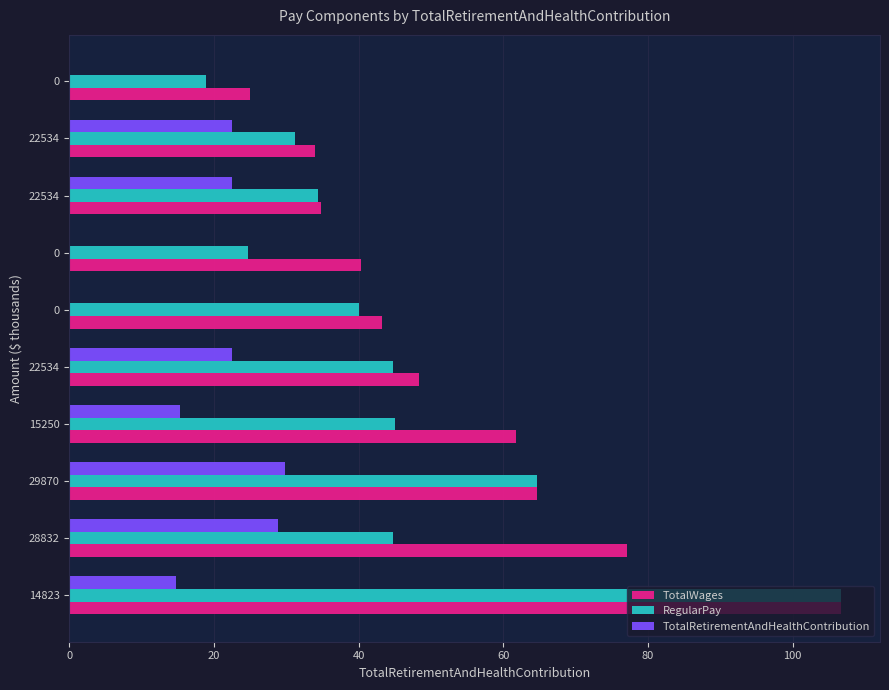

What position from the left is 8?

9